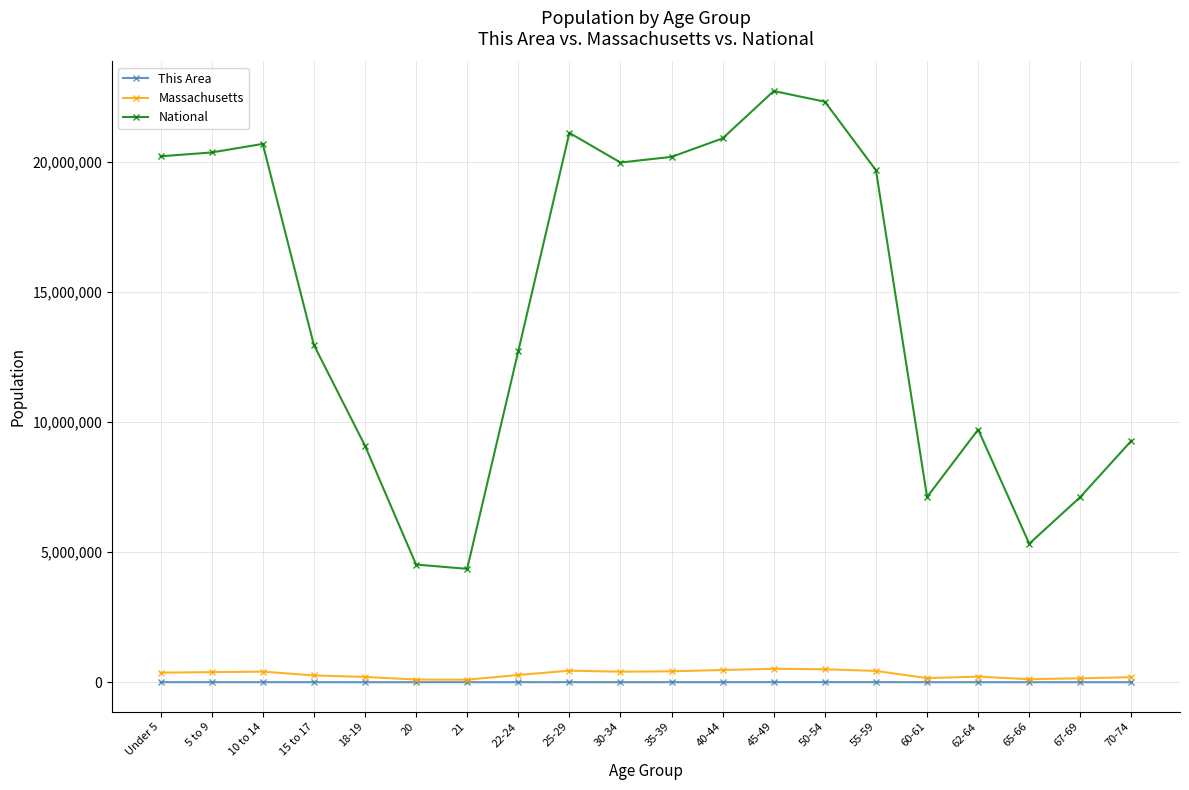

True or false: National and Massachusetts cross at least once.

False